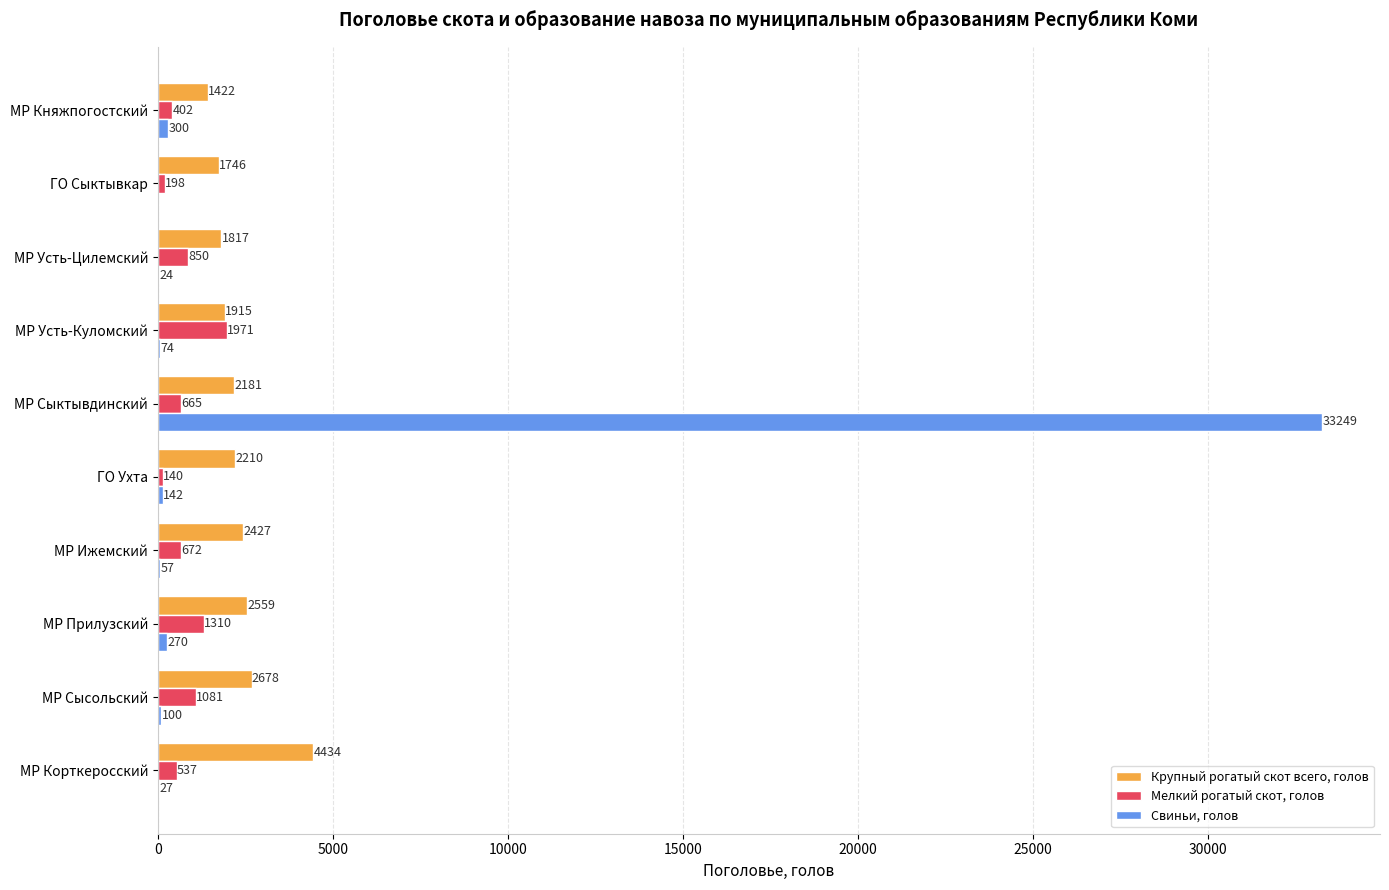

Is it true that Крупный рогатый скот всего, голов equals 4434 at МР Корткеросский?

True